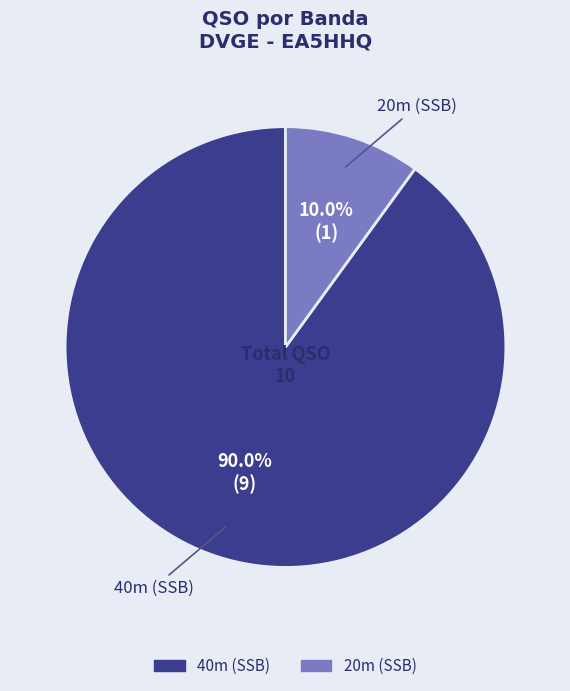

Rank the categories by value from highest to lowest.

40m (SSB), 20m (SSB)